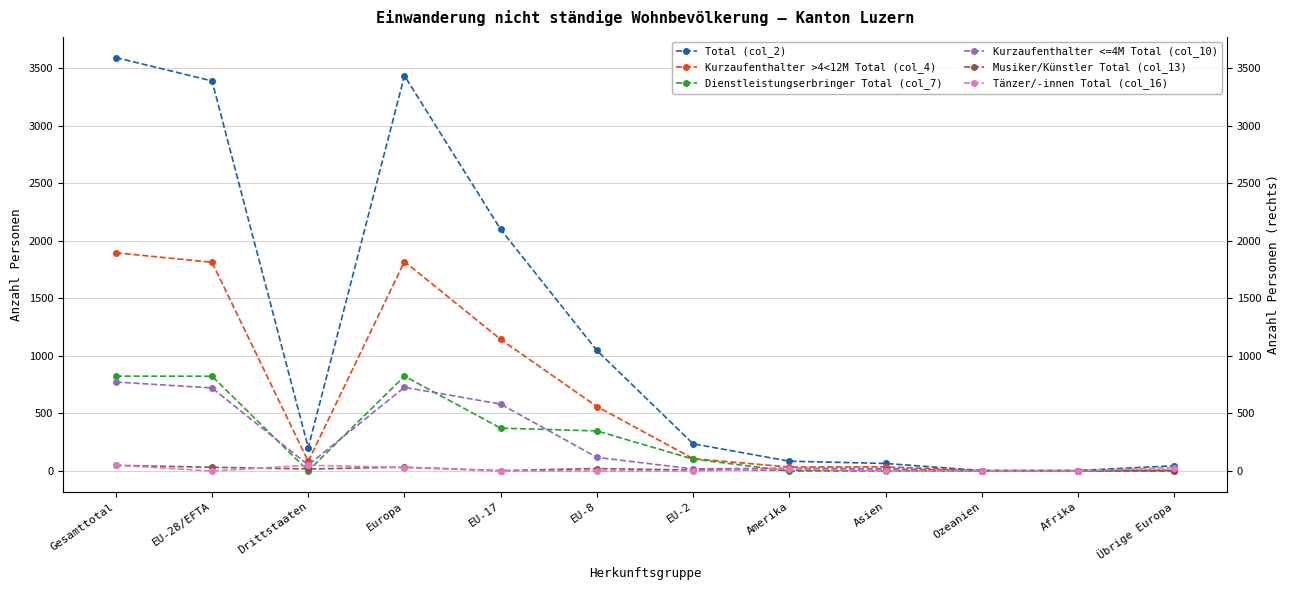

At which category does Tänzer/-innen Total (col_16) reach its first local peak?

Drittstaaten